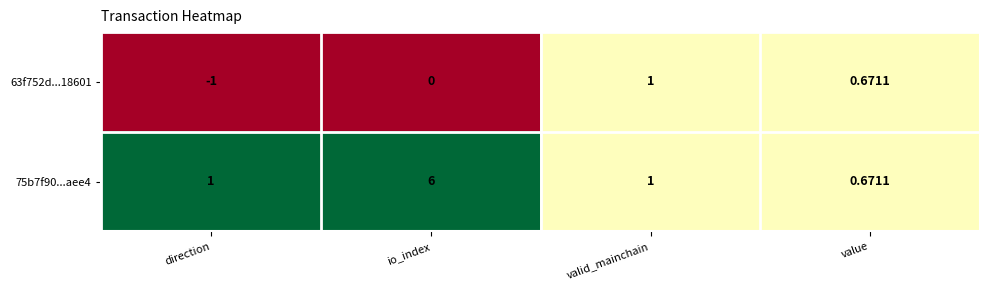

Which series changed the most between direction and io_index?

75b7f90...aee4